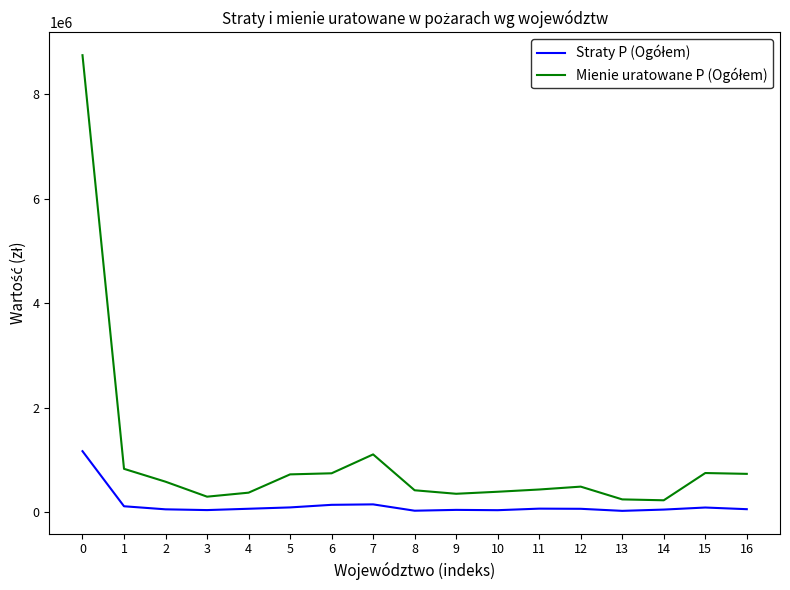

What is the maximum value shown in the chart?

8739972.0